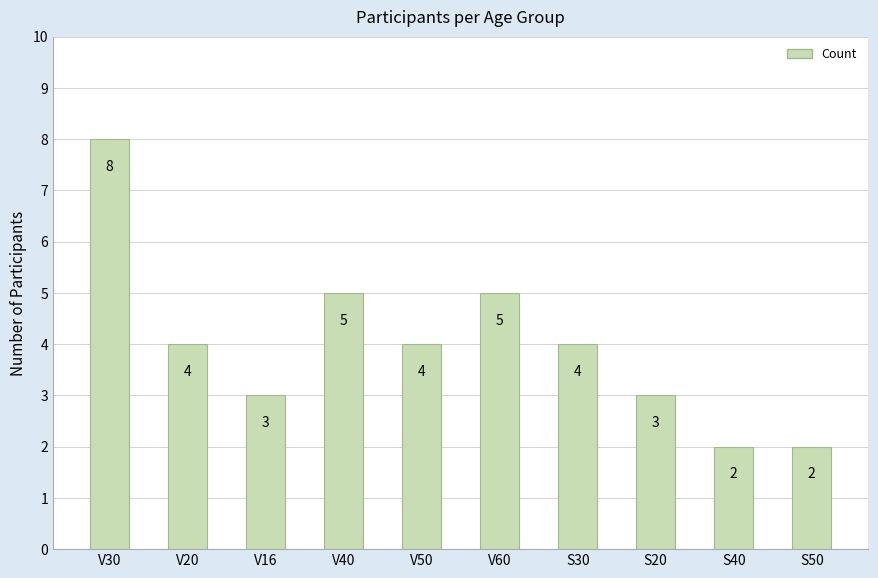

Approximately how many times larger is the value at V50 compared to V40?

0.8